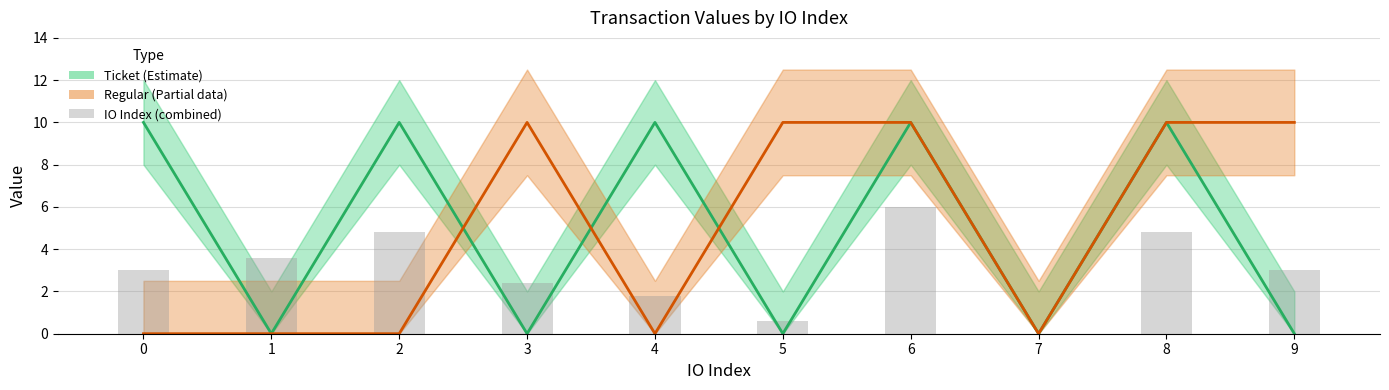

What is the difference between the maximum and minimum values in the Regular (Estimate based on partial data) series?

10.0